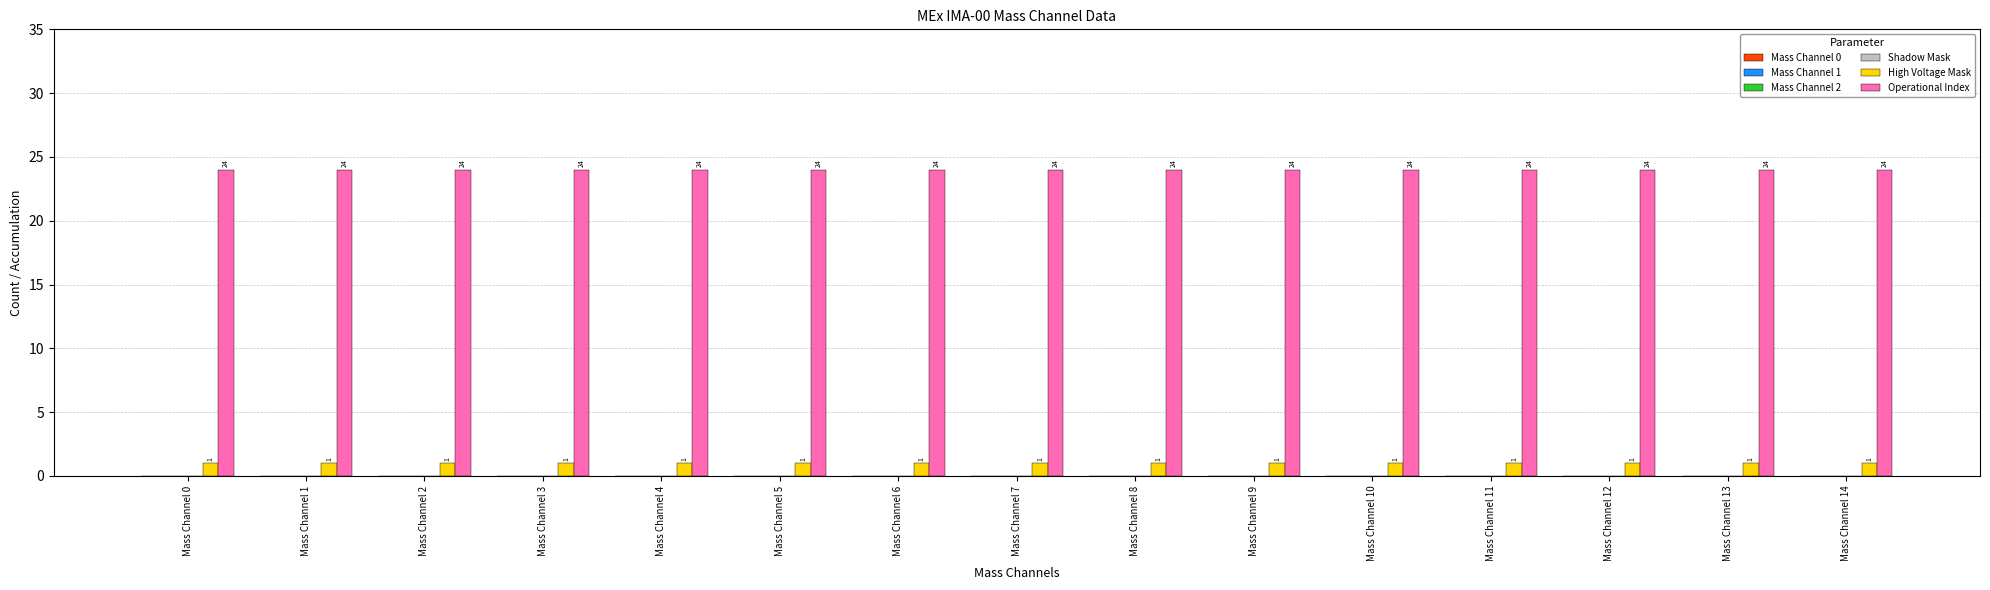

What is the lowest value of the Operational Index series?

24